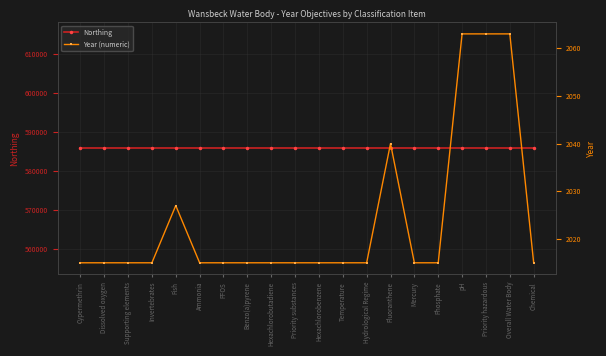

What is the label of the 15th point from the left?

Mercury